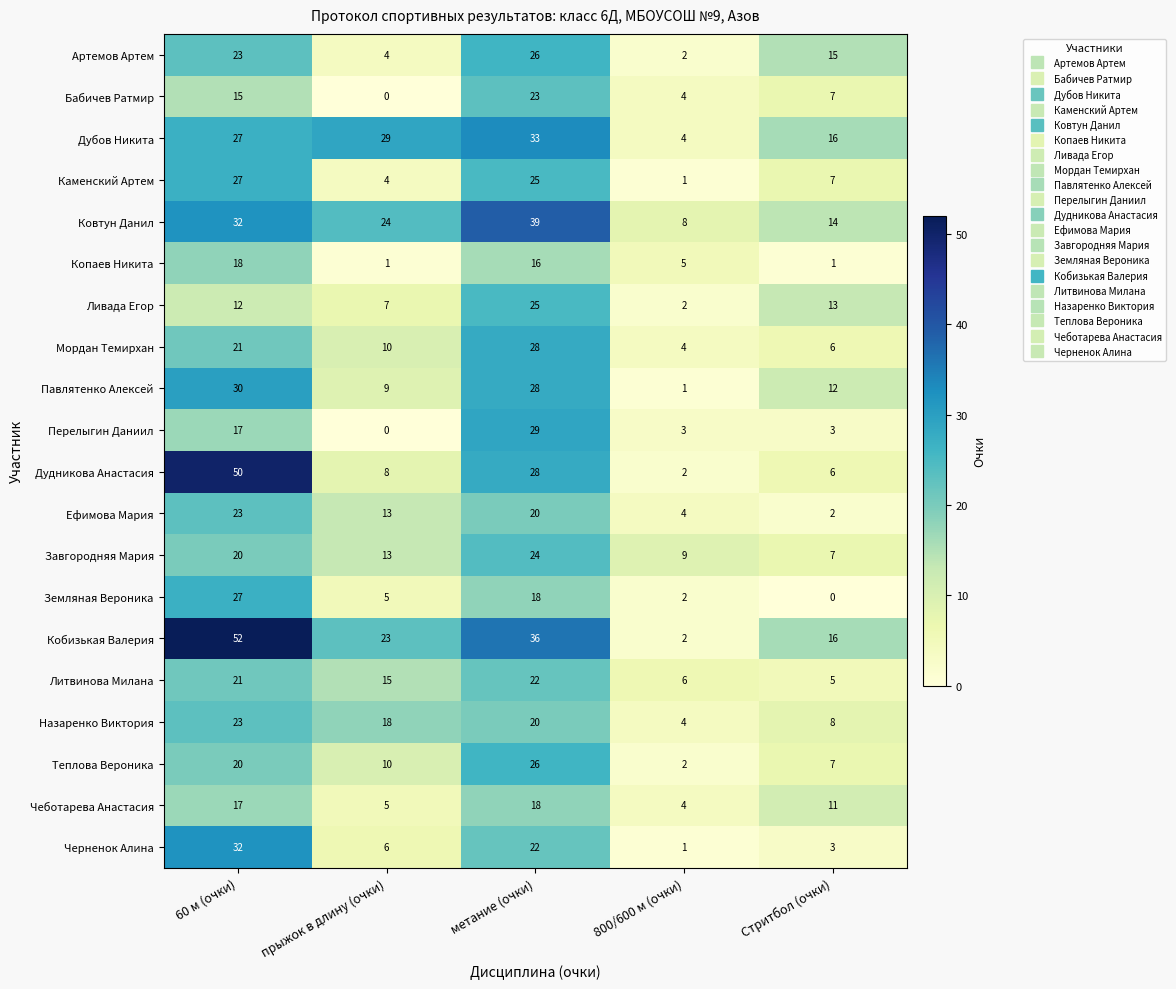

What is the spread (max minus min) of values at Стритбол (очки)?

16